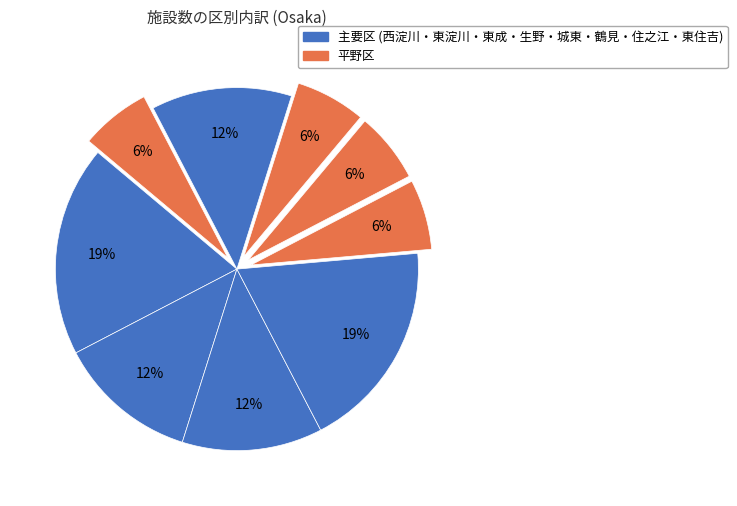

What is the largest slice in the pie chart?

西淀川区